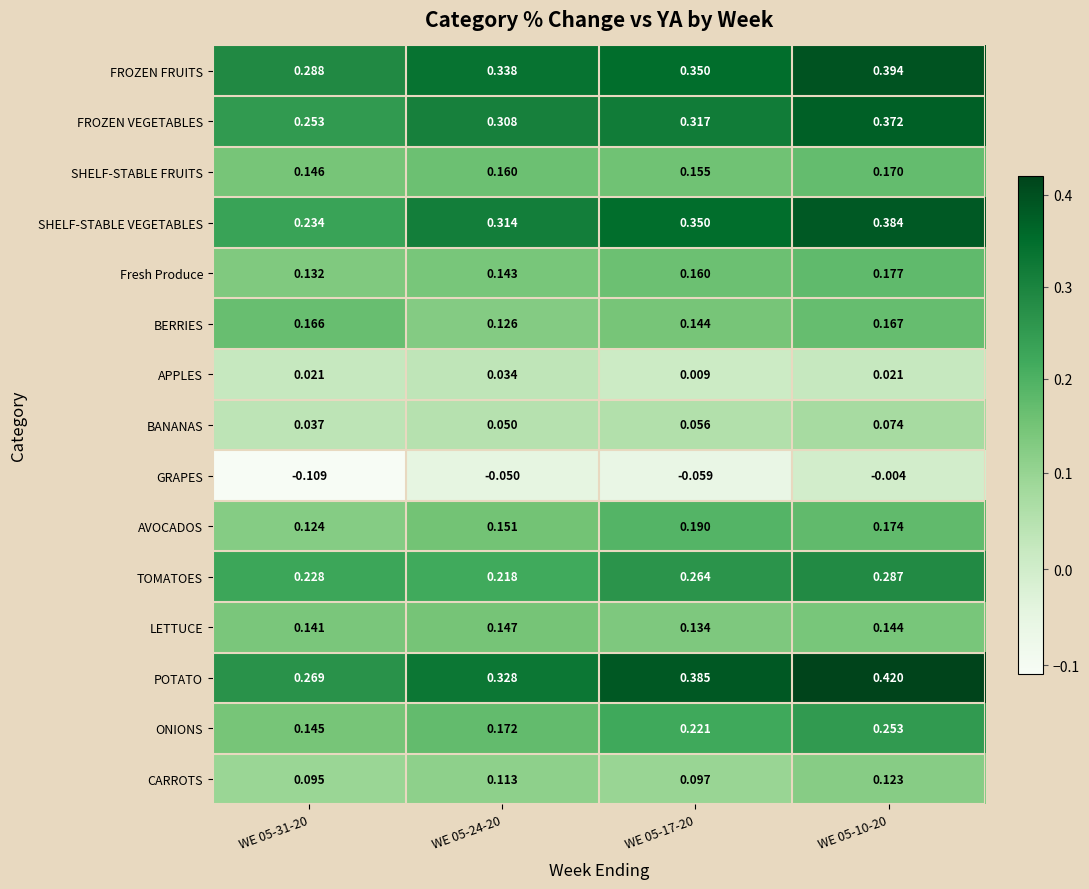

Which series has the largest total across all categories?

POTATO